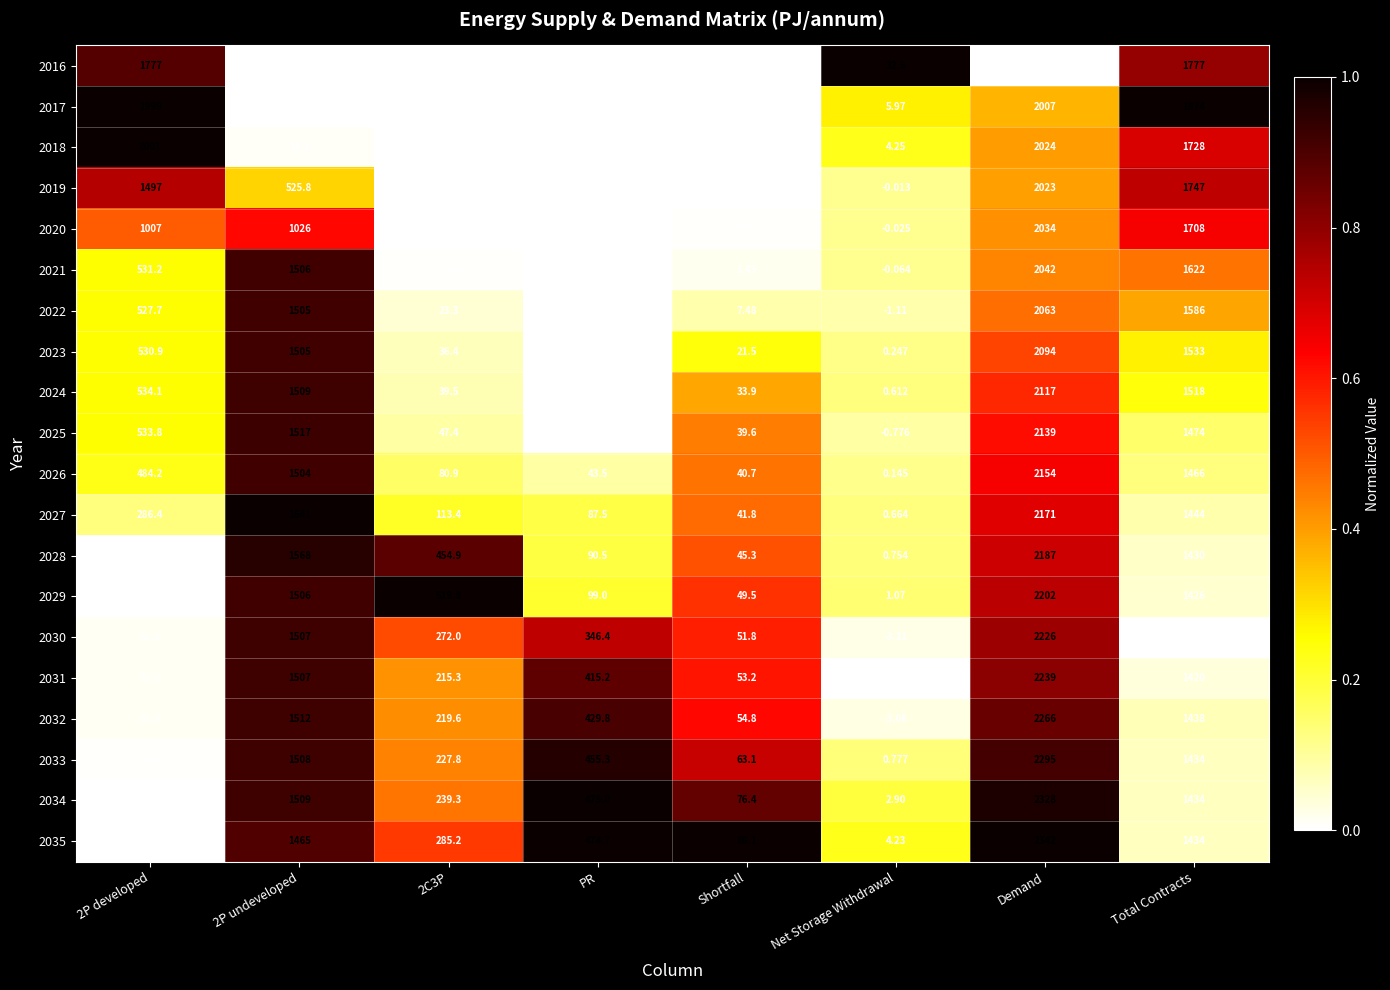

Which label corresponds to the largest value in the chart?

Demand